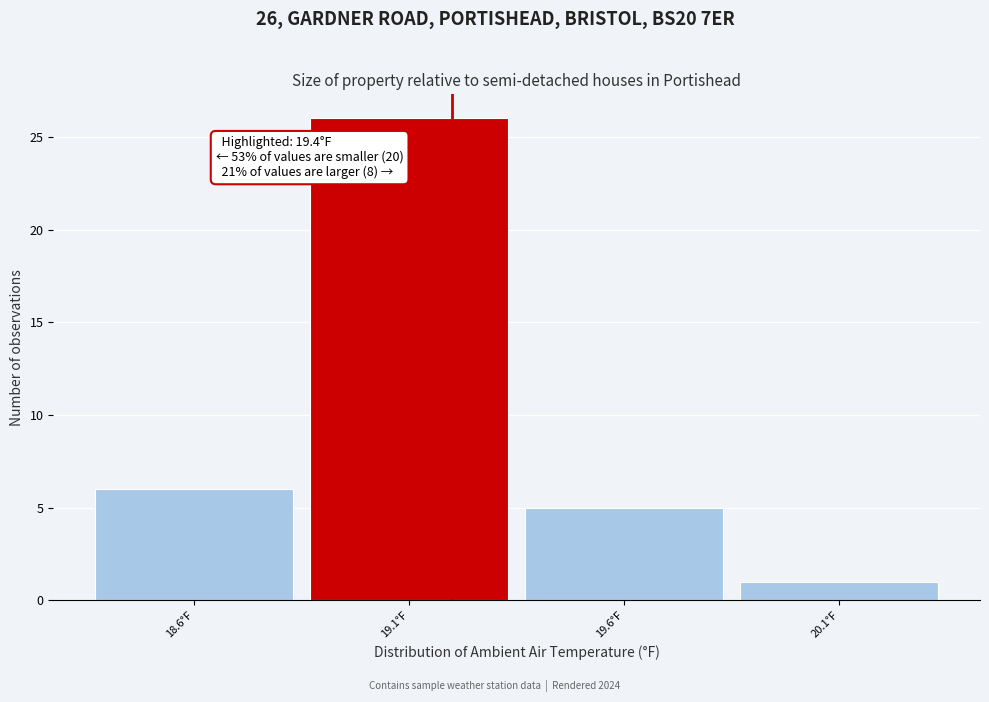

Reading left to right, what are all the values shown in this chart?

6	26	5	1